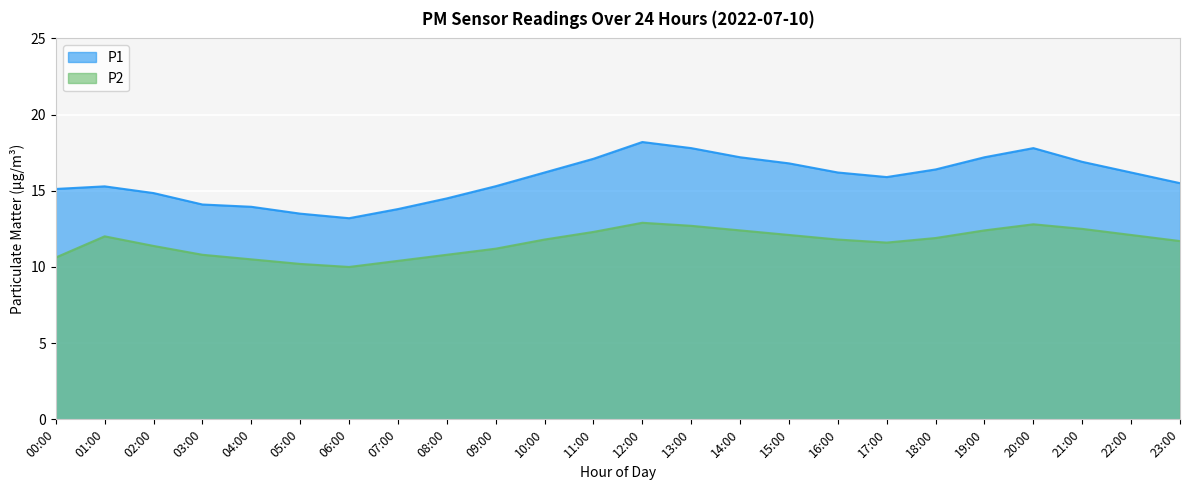

True or false: P2 and P1 cross at least once.

False